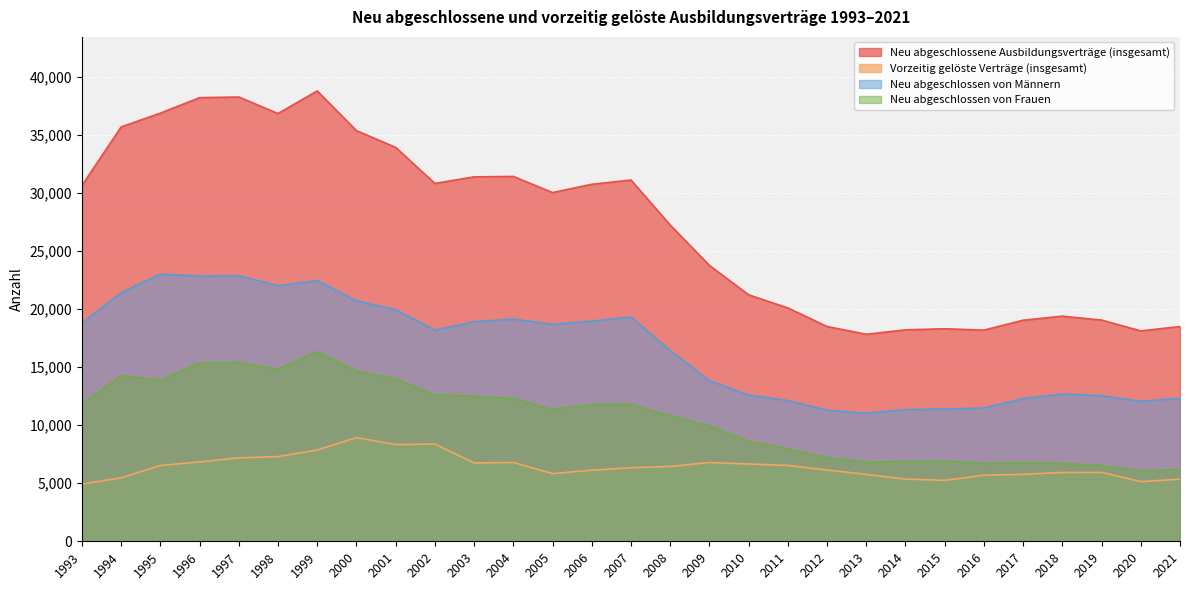

How many interior local valleys does the Neu abgeschlossen von Frauen series have?

6